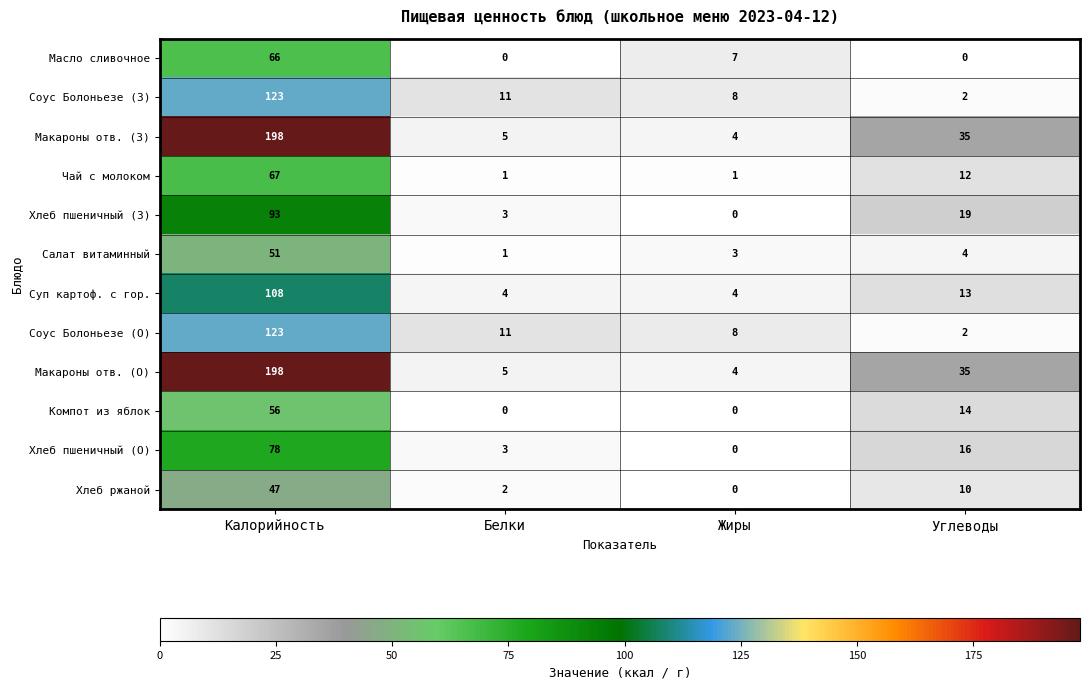

What is the sum of all Соус Болоньезе (О) values?

144